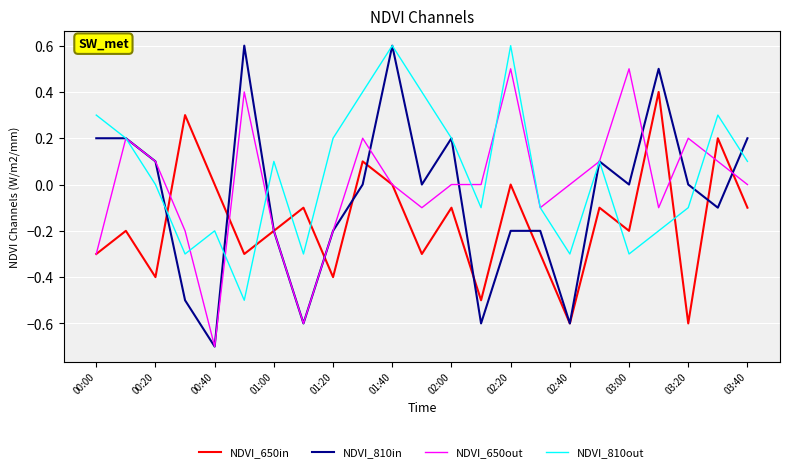

What is the maximum value for NDVI_650in?

0.4